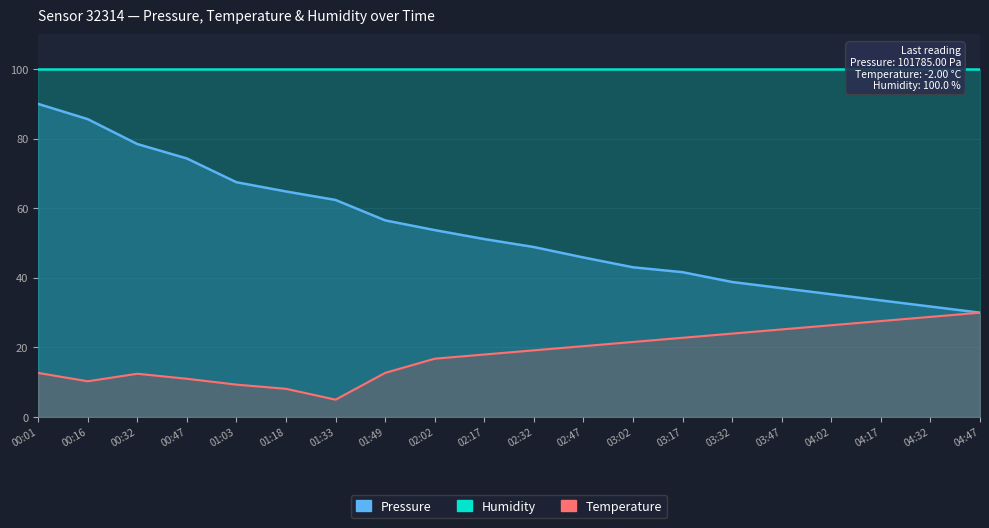

What is the difference between the maximum and minimum values in the Pressure series?

60.0